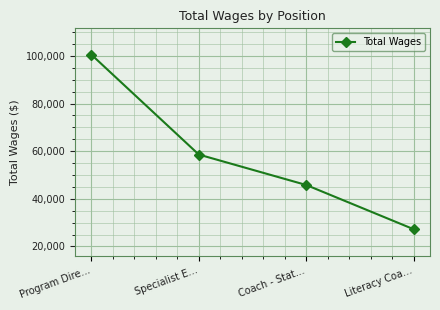

What is the ratio of the value at Literacy Coa… to the value at Specialist E…?

0.5